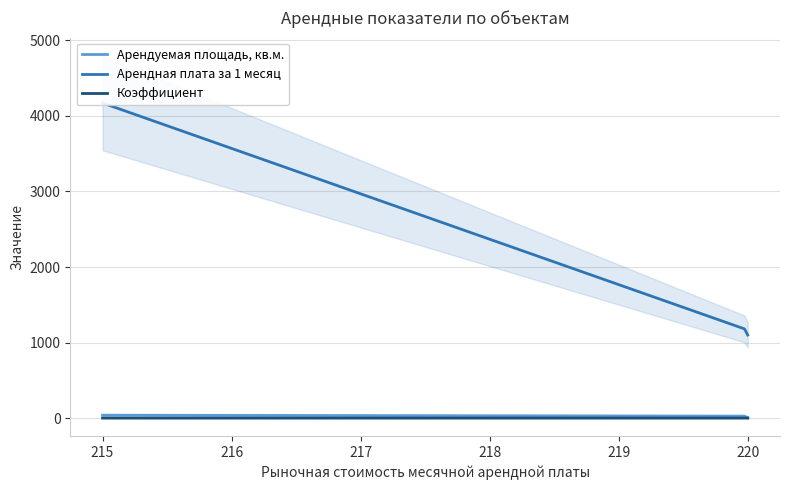

True or false: Арендная плата за 1 месяц and Арендуемая площадь, кв.м. cross at least once.

False